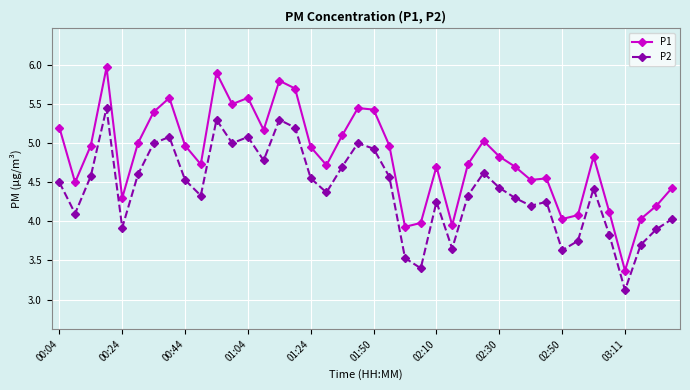

What is the difference between the maximum and minimum values in the P2 series?

2.3